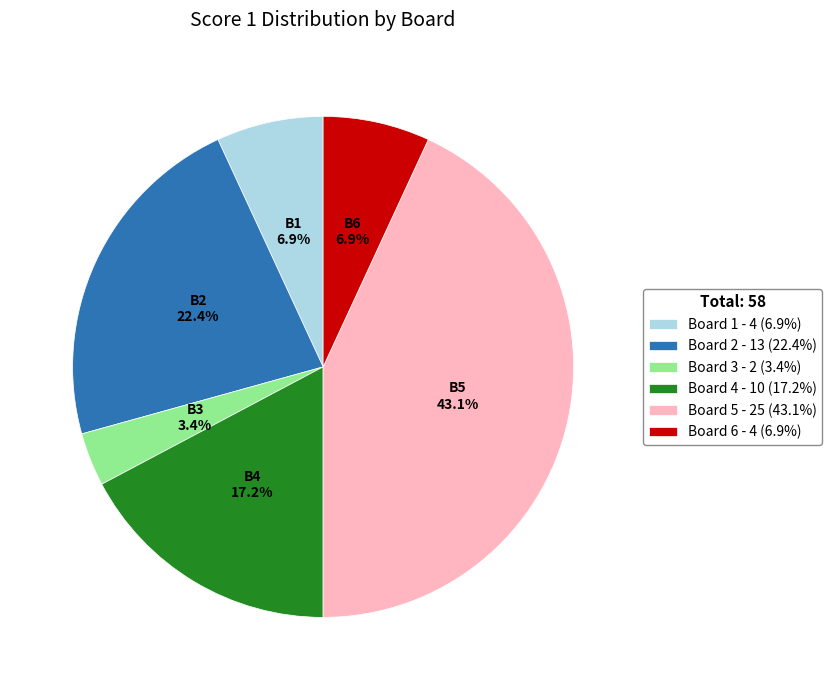

How many slices are in this pie chart?

6